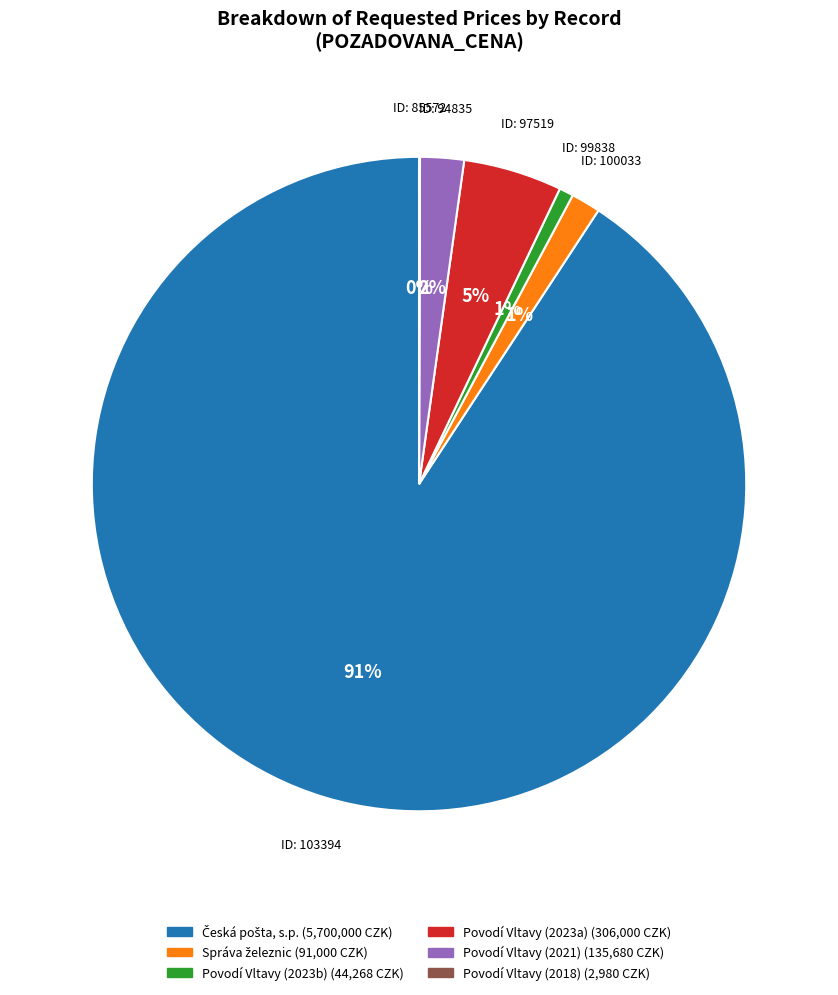

Is there any slice that represents more than half of the pie?

Yes